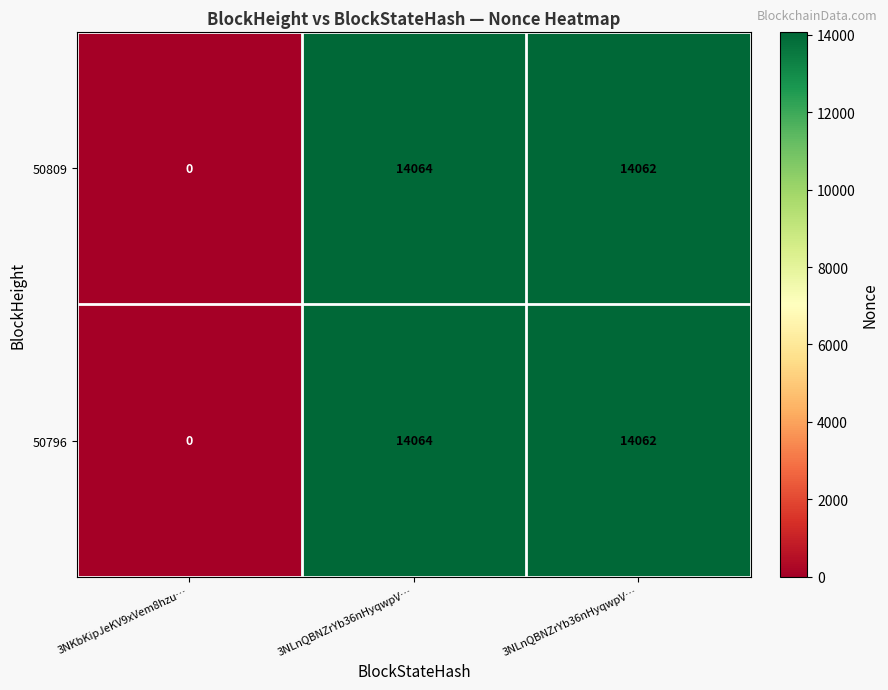

How many values in the 50796 series are below 14062?

1